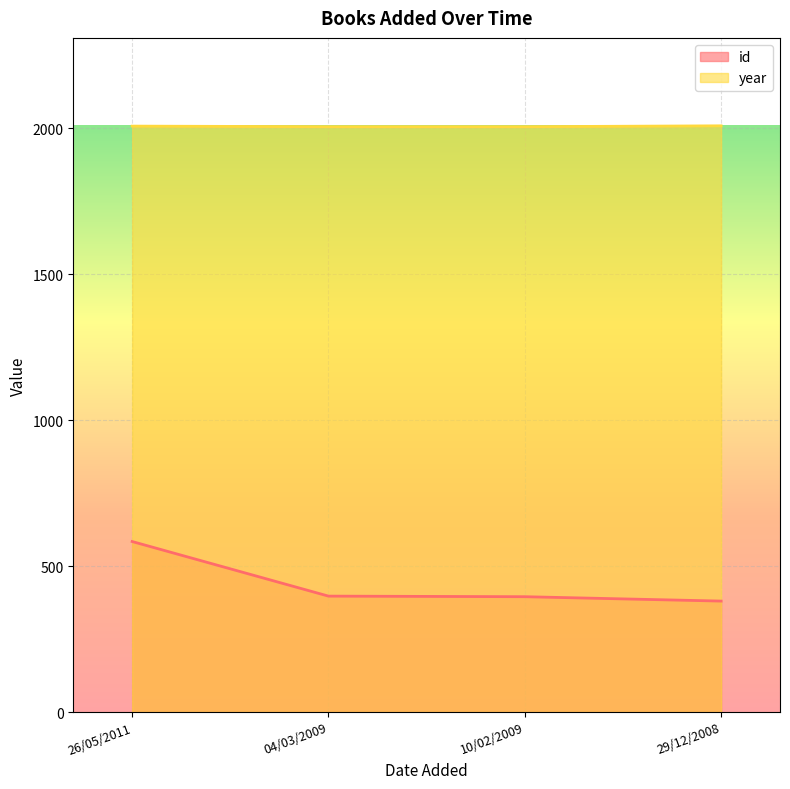

What is the label of the 3rd point from the left?

10/02/2009